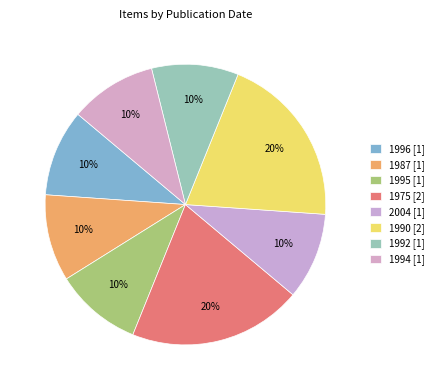

Rank the categories by value from highest to lowest.

1975, 1990, 1996, 1987, 1995, 2004, 1992, 1994